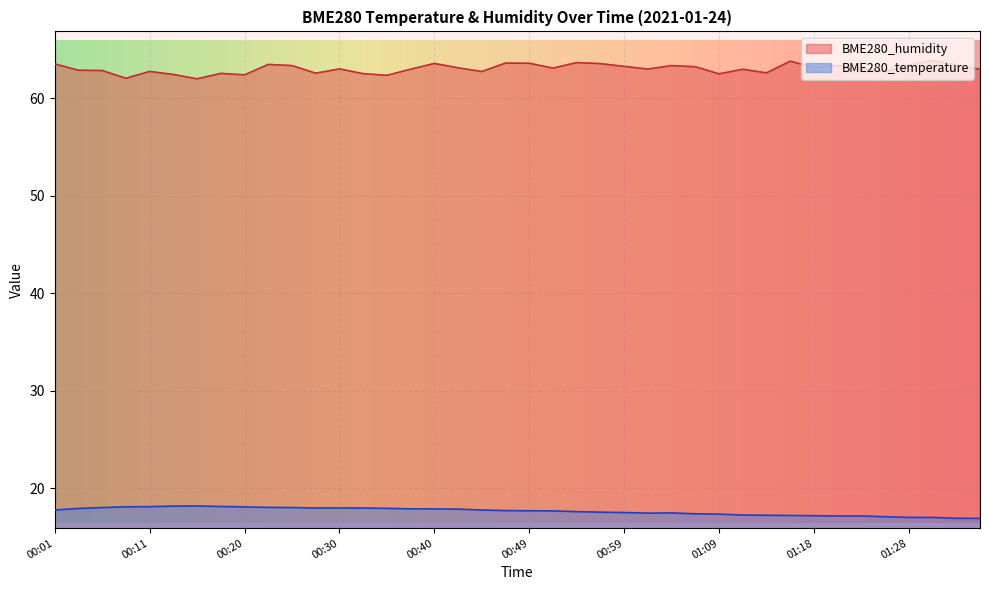

How many lines are shown in the chart?

2